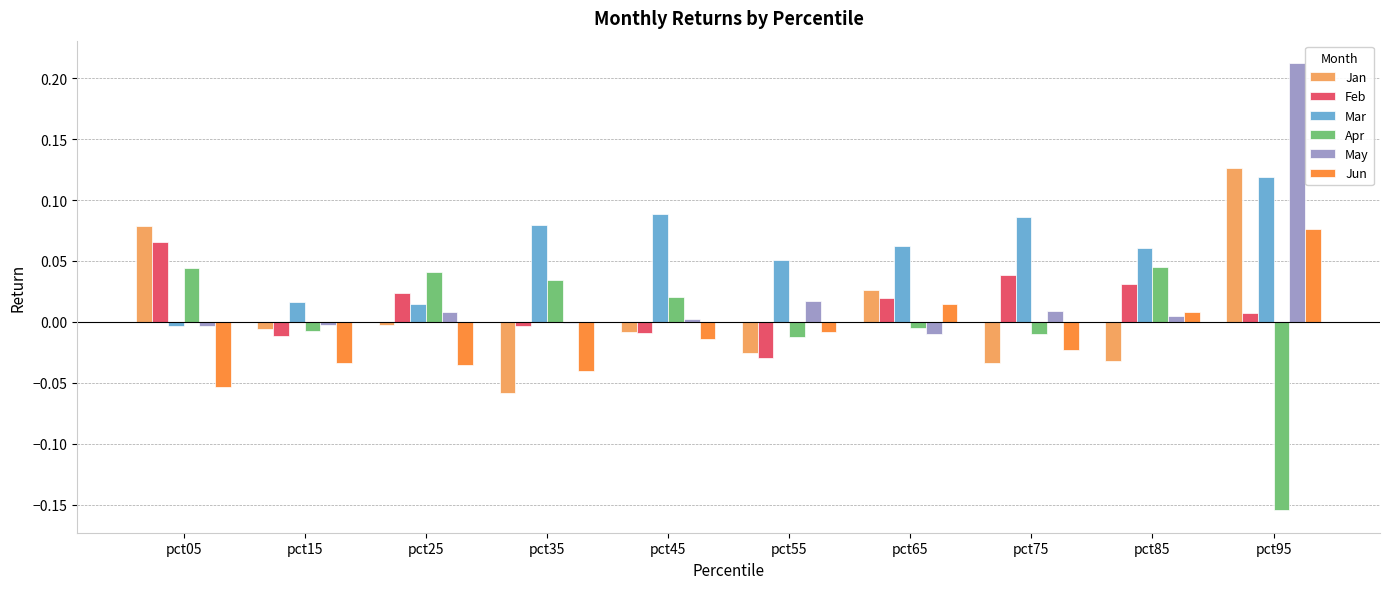

Which series has the largest total across all categories?

Mar